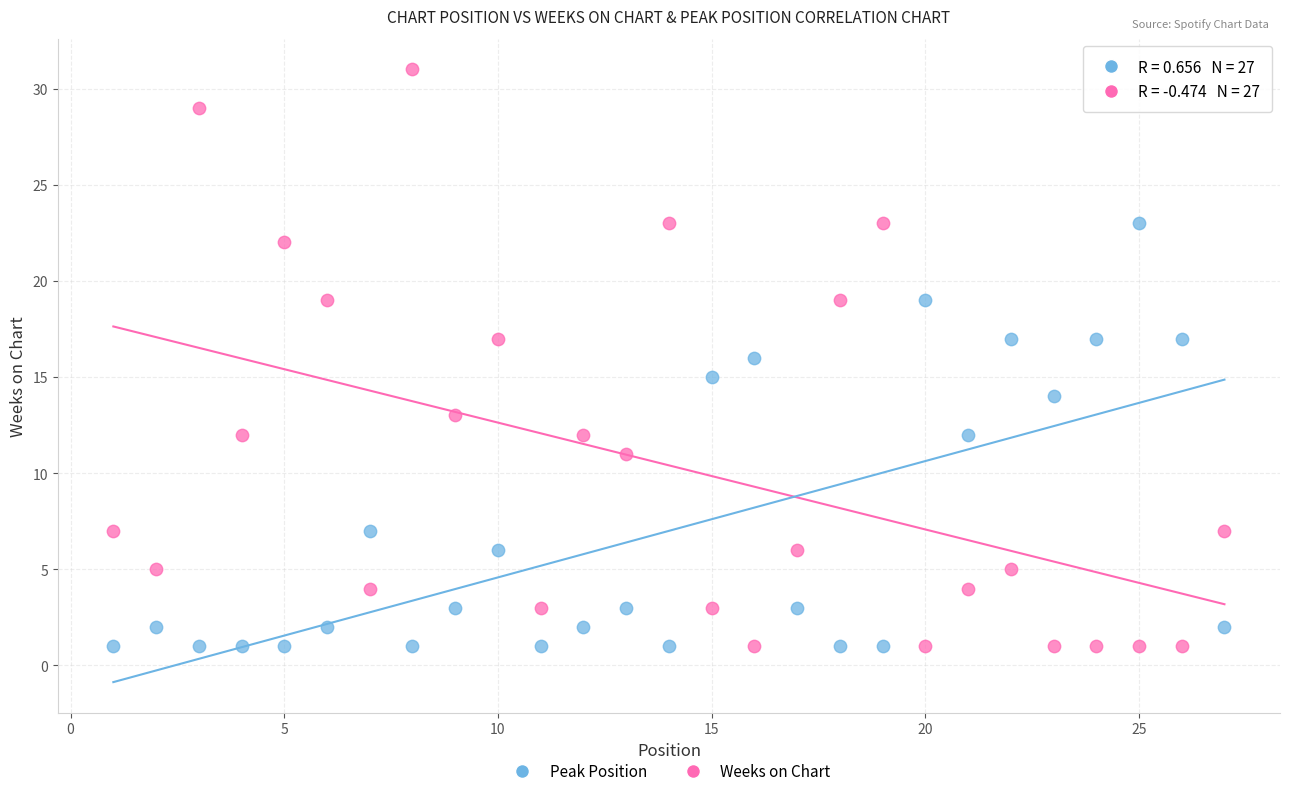

What is the X range (max minus min) for the scatter plot?

26